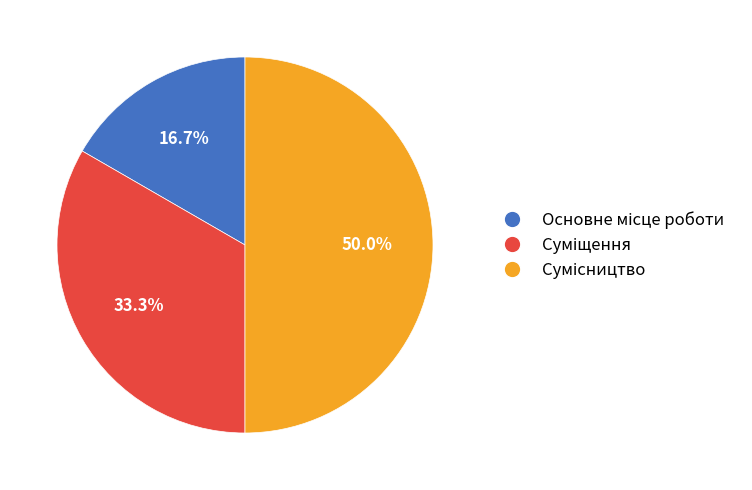

What is the ratio of the value at Сумісництво to the value at Основне місце роботи?

3.0